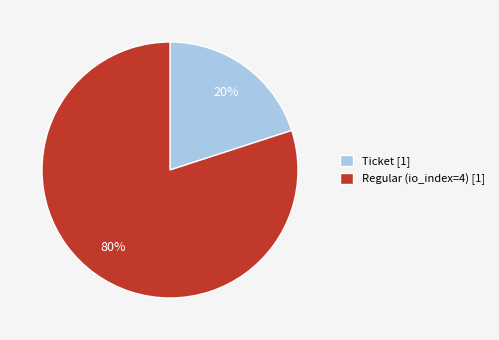

To the nearest percent, what is the average slice percentage?

50%